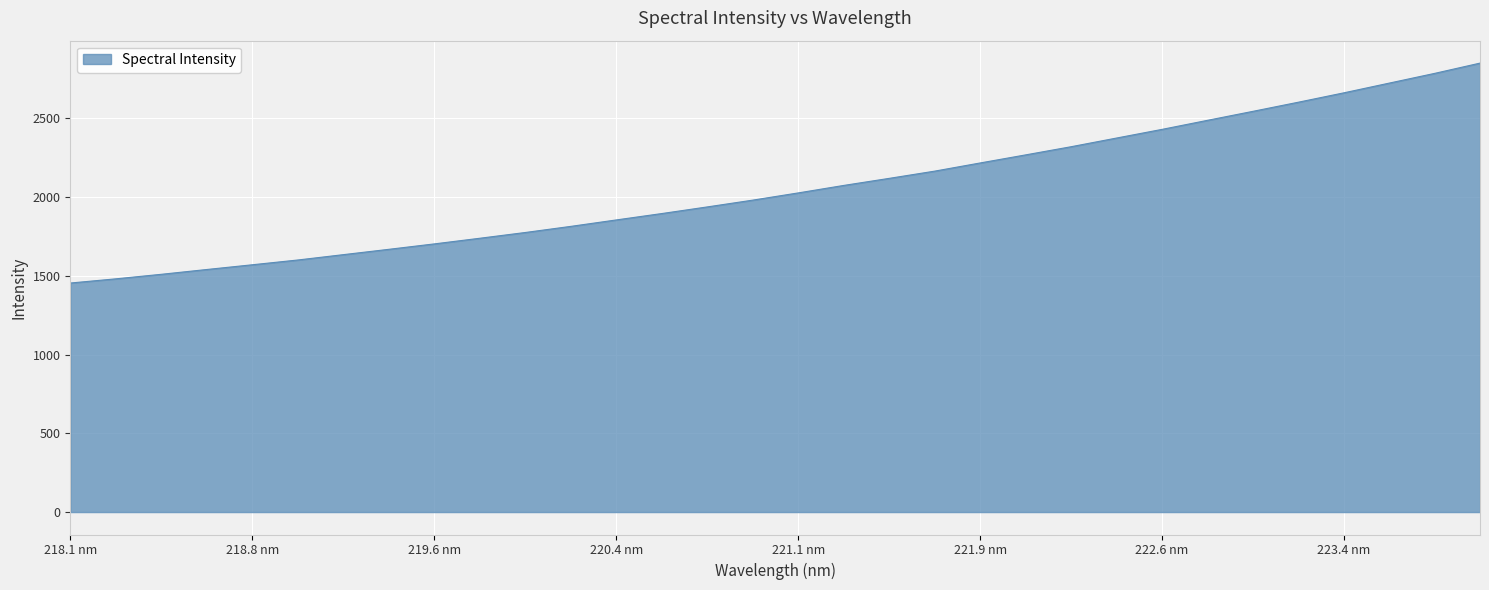

What is the smallest value displayed?

1454.5